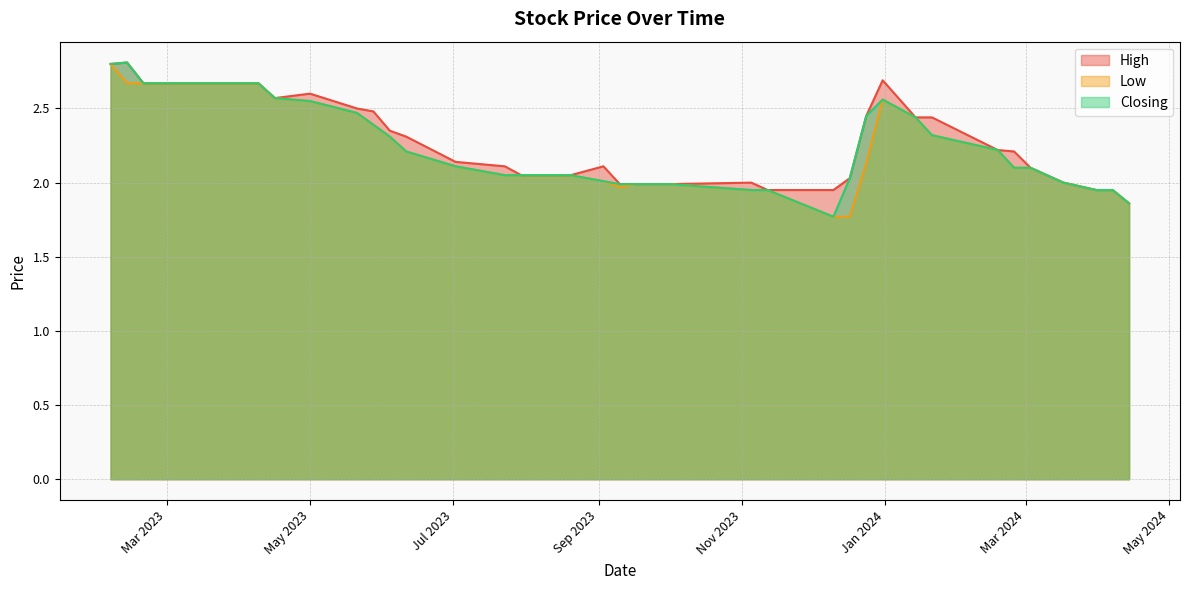

The High series shows 2.4 at 04/06/2023. True or false?

True